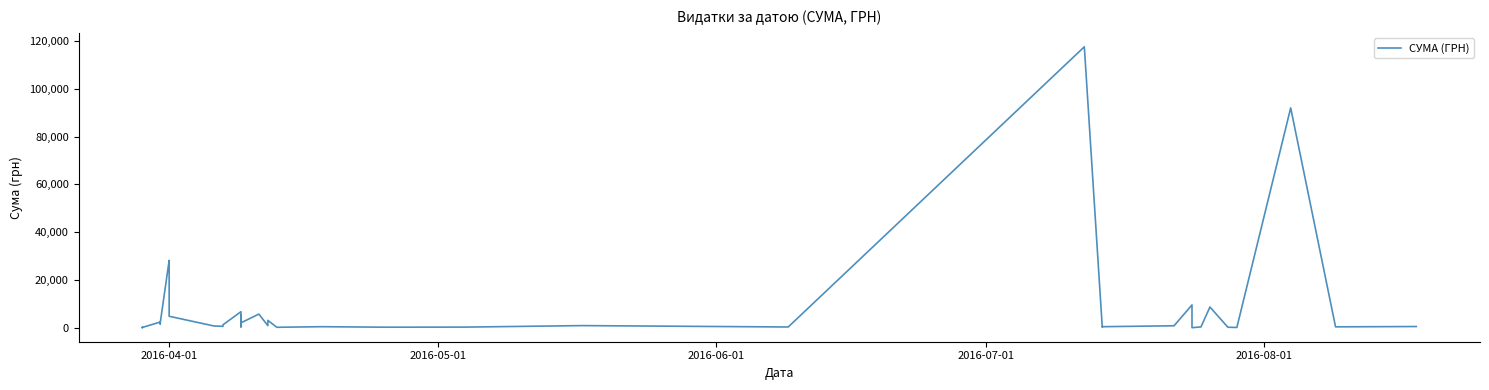

What is the average value?

8264.1